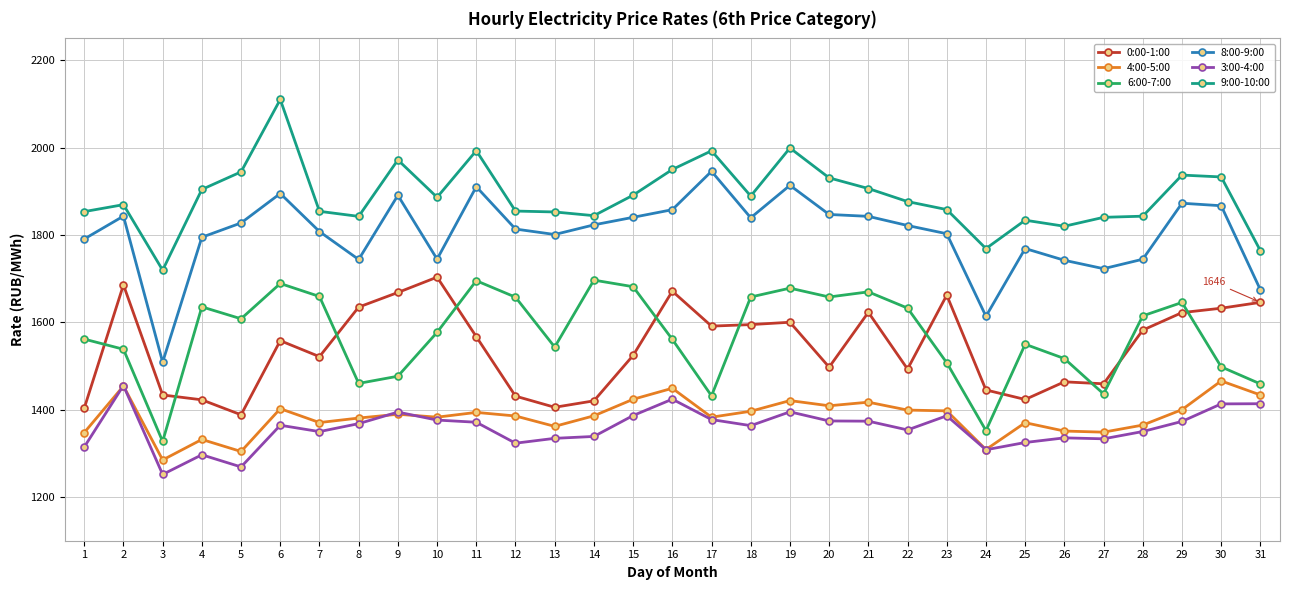

The value of 0:00-1:00 at 30 is 1632.3. True or false?

True